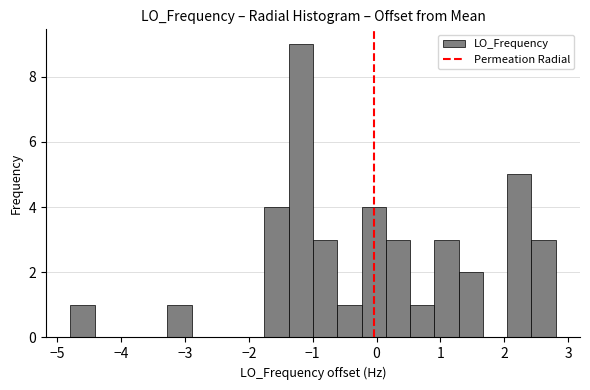

Read against the x-axis, roughly where is the centre of the tallest bar?

-1.2